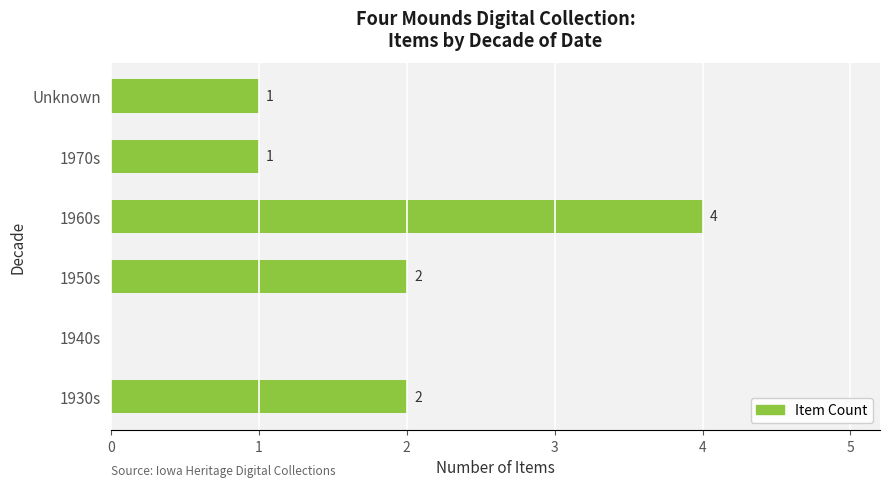

What is the greatest value displayed?

4